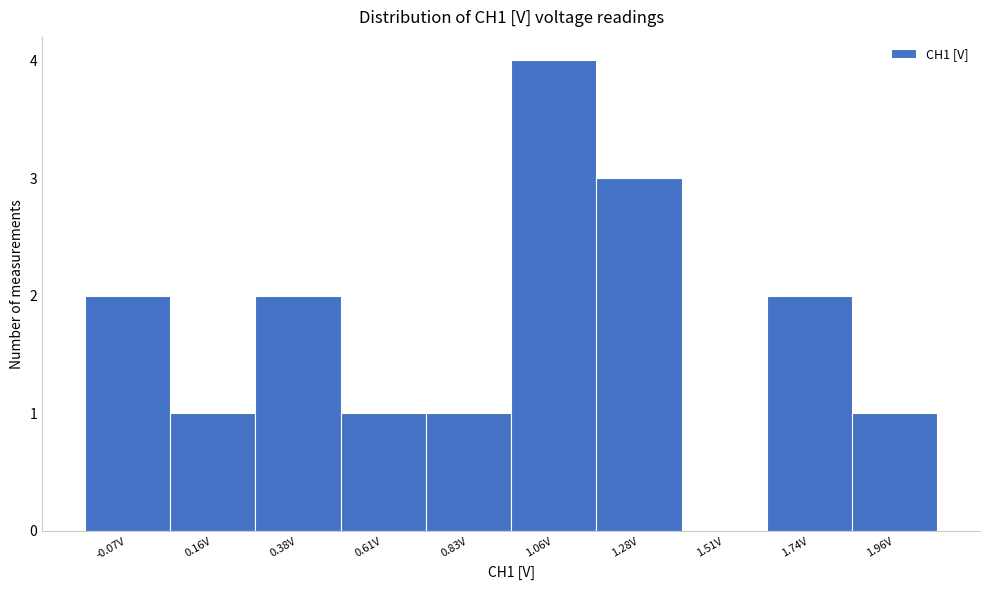

Reading left to right, list every bar in this chart as the range it spans on the x-axis followed by its height. Neither the bar edges nor the heights are printed on the chart, so give them approximately, as read against the axes.

-0.20 to 0.05: 2
0.05 to 0.25: 1
0.25 to 0.50: 2
0.50 to 0.70: 1
0.70 to 0.95: 1
0.95 to 1.15: 4
1.15 to 1.40: 3
1.40 to 1.60: 0
1.60 to 1.85: 2
1.85 to 2.05: 1